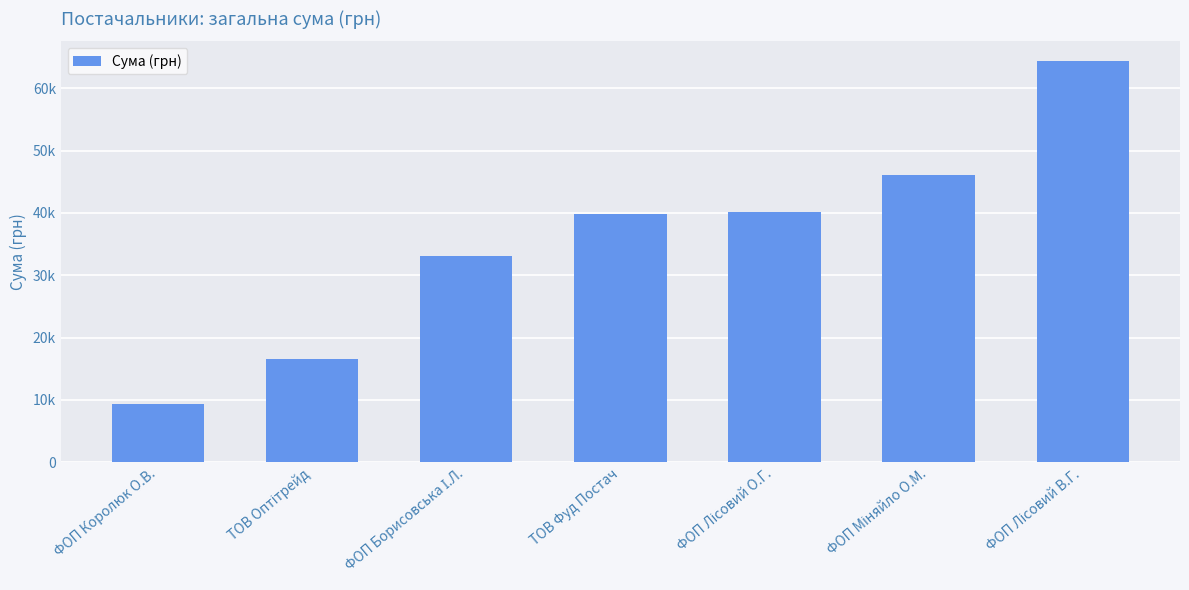

Which label corresponds to the smallest value in the chart?

ФОП Королюк О.В.